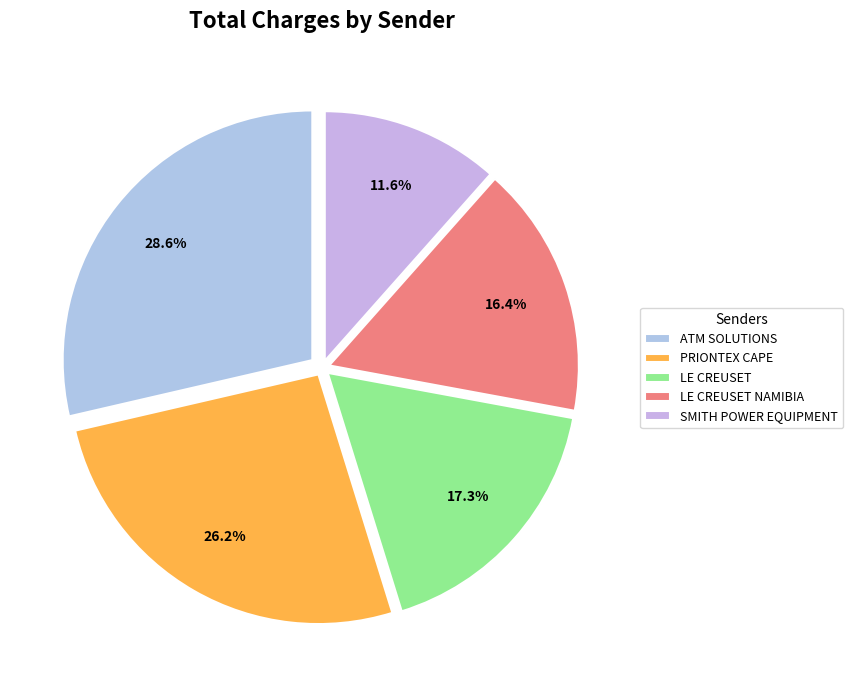

How many segments does this pie chart have?

5